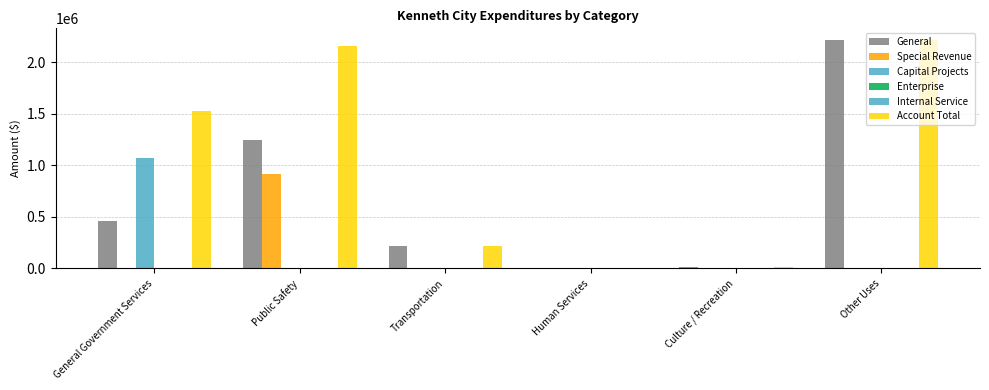

How many bars are there in total?

36